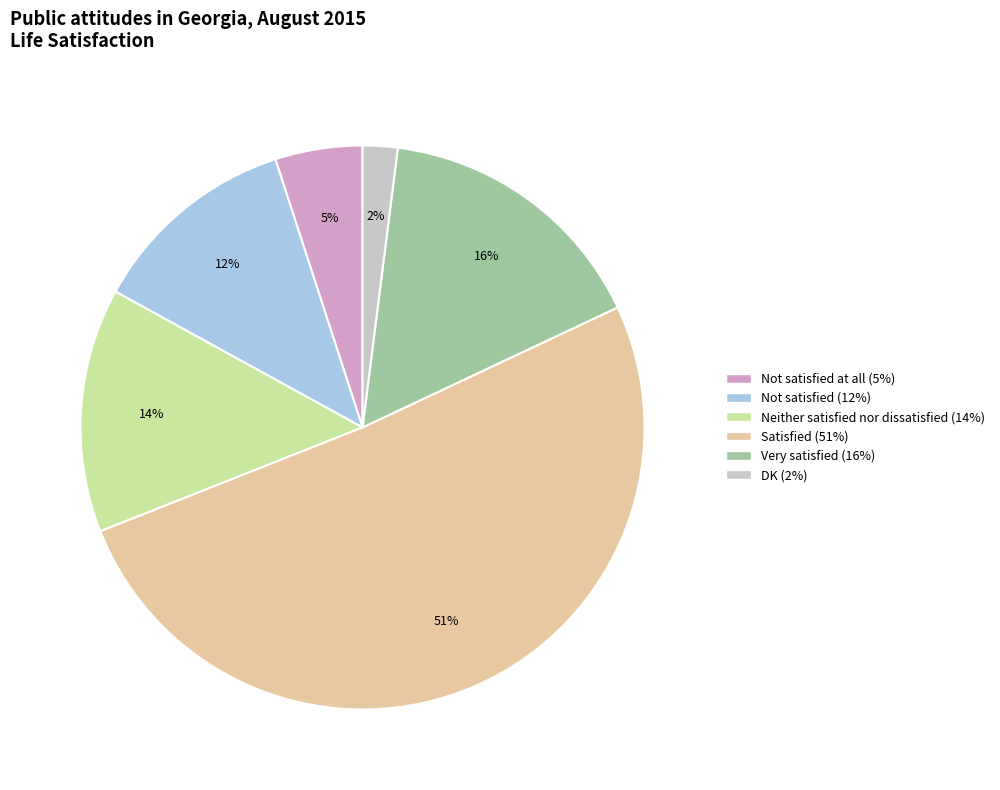

To the nearest percent, what is the difference between the largest and smallest slice percentages?

49%